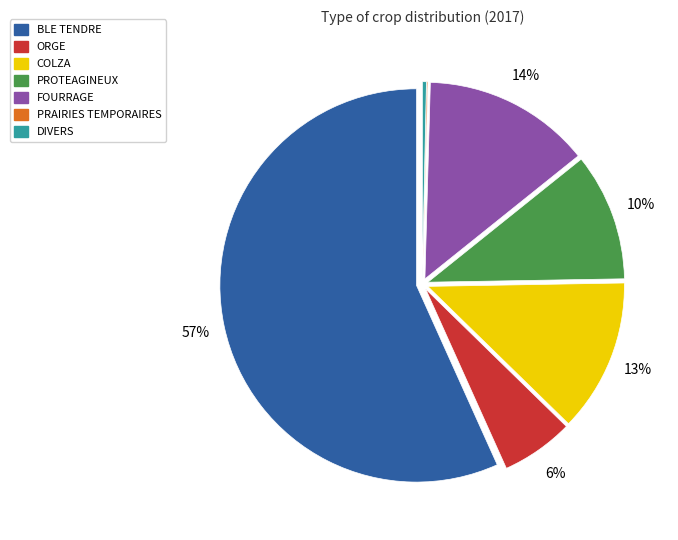

Is there a majority slice in this chart?

Yes